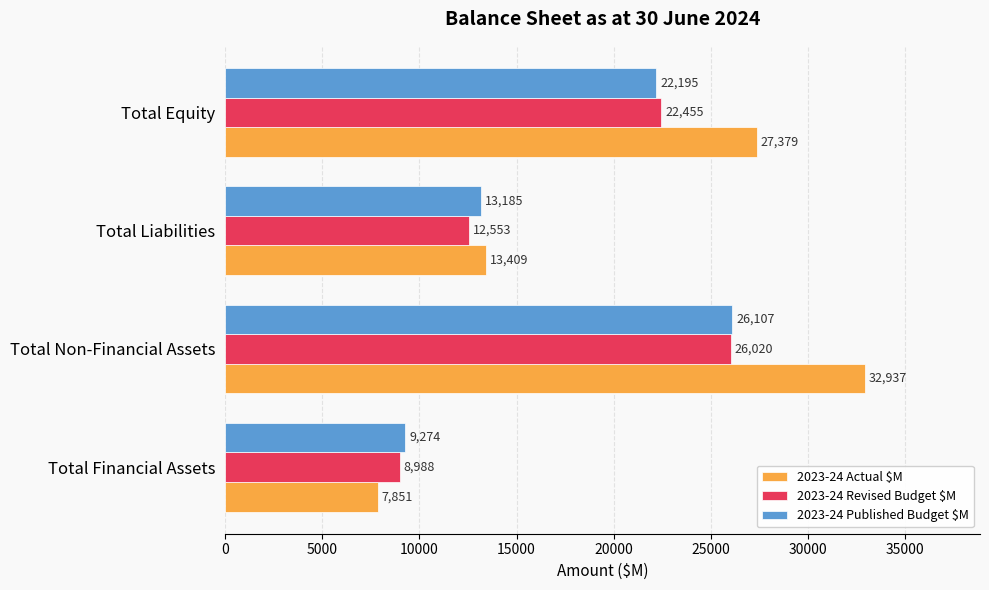

What are all the series names shown in the legend?

2023-24 Actual $M, 2023-24 Revised Budget $M, 2023-24 Published Budget $M